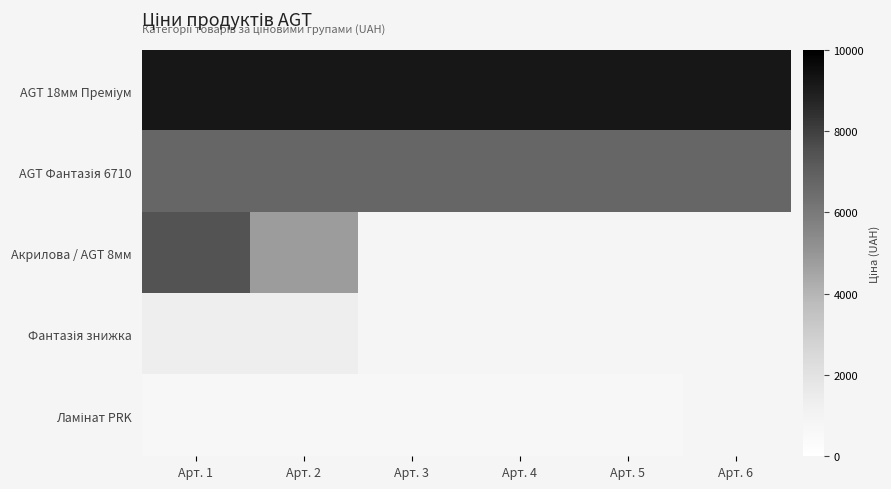

At Арт. 1, list the series in order from largest to smallest.

AGT 18мм Преміум, Акрилова / AGT 8мм, AGT Фантазія 6710, Фантазія знижка, Ламінат PRK